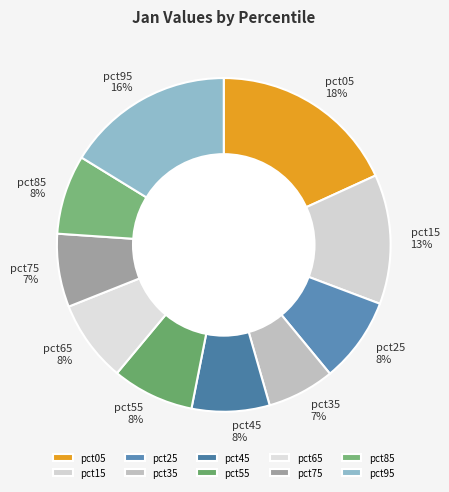

What percentage is the pct35 slice, to the nearest percent?

7%